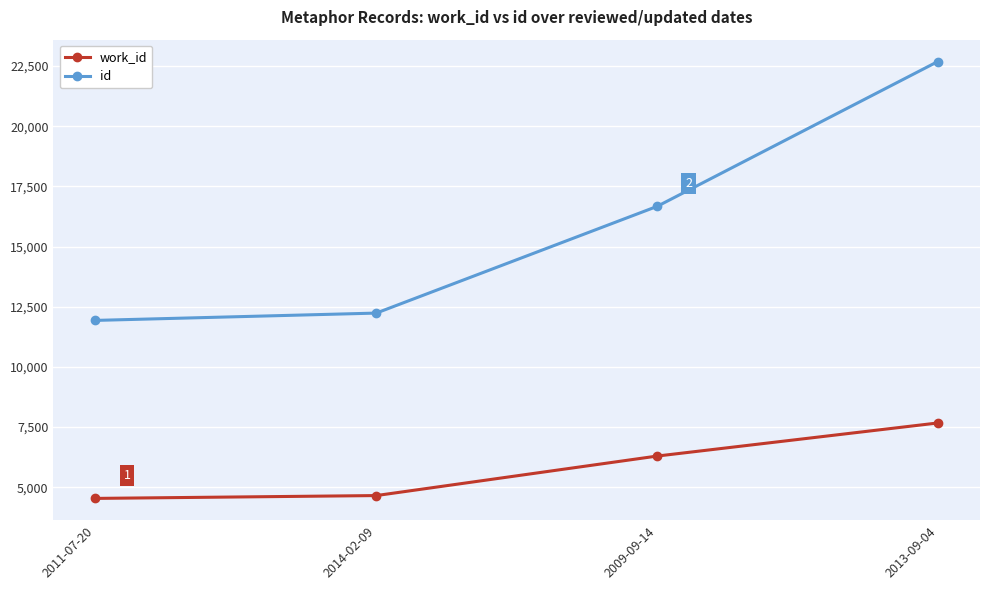

Which series has the widest spread of values?

id